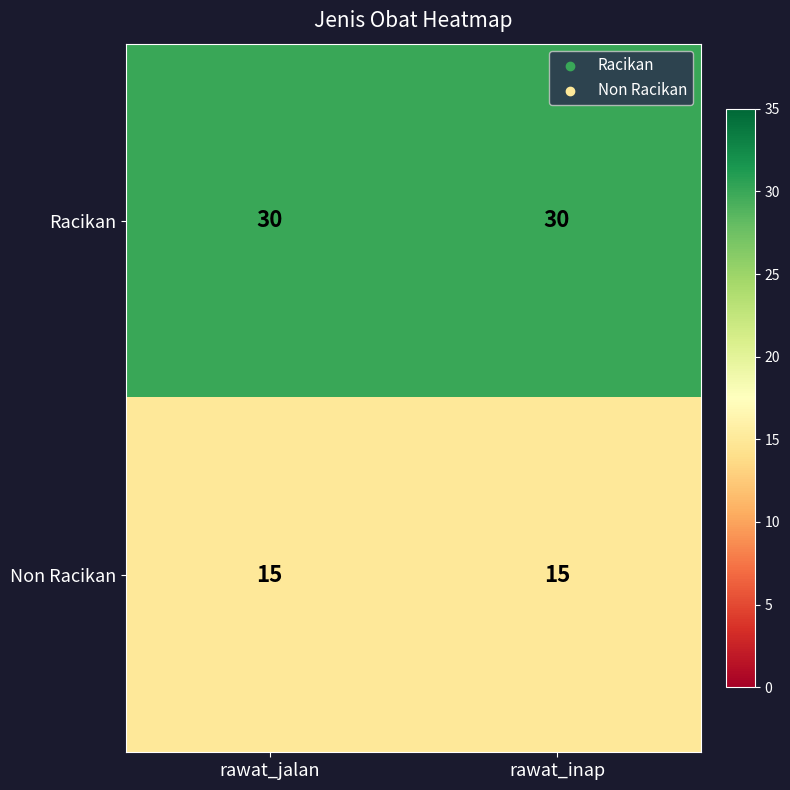

Which series has the largest total across all categories?

Racikan